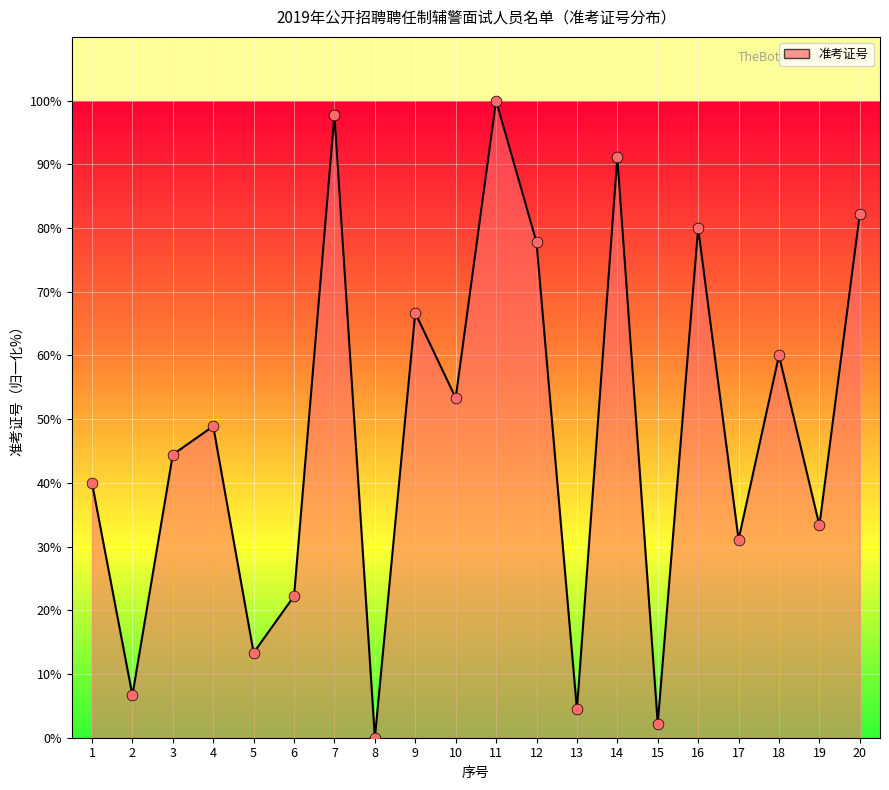

At how many categories does at least one series exceed 85?

3